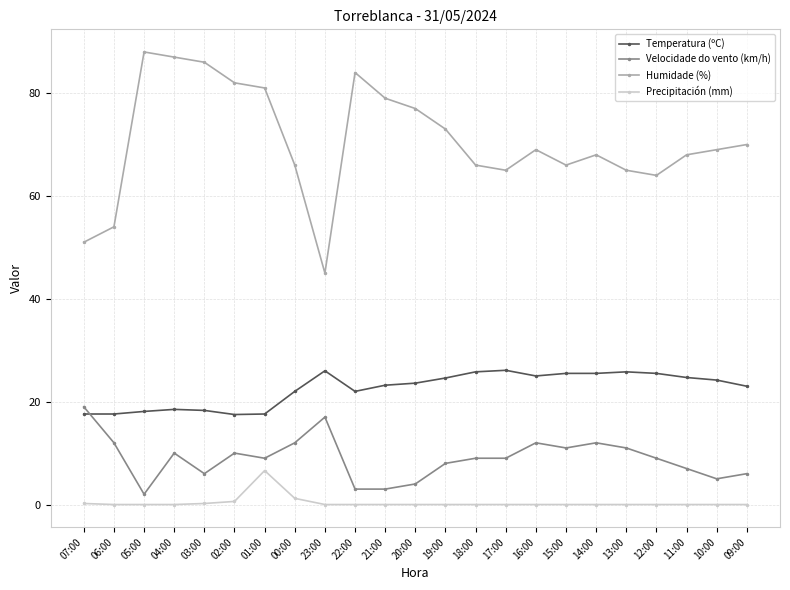

At which label is Precipitación (mm) closest to 3?

00:00